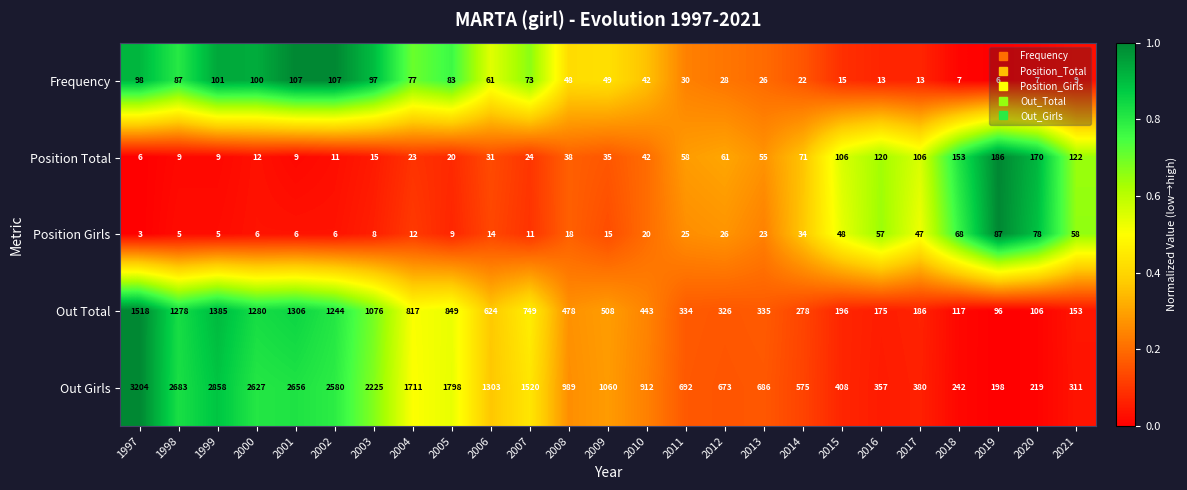

At which category is the sum across all series the highest?

1997